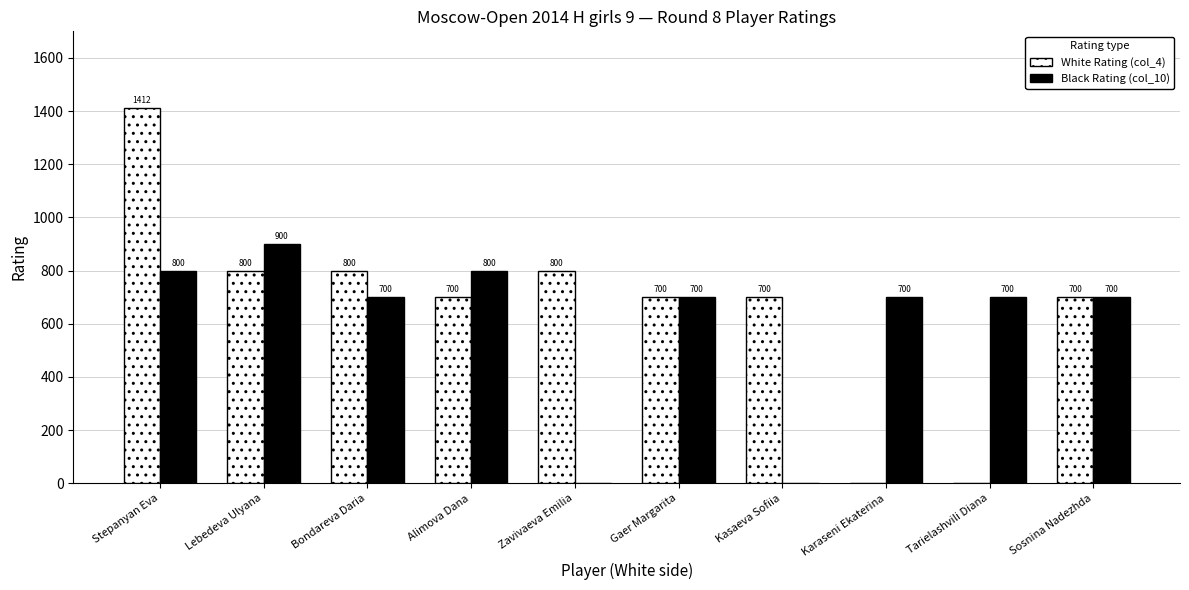

Which series changed the most between Alimova Dana and Karaseni Ekaterina?

White Rating (col_4)